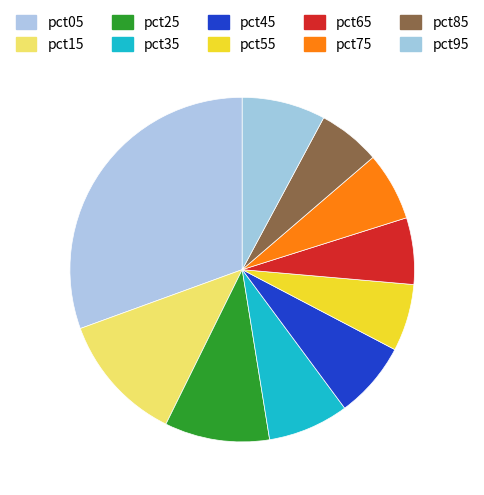

Is it true that pct55 is 6% of the pie?

True